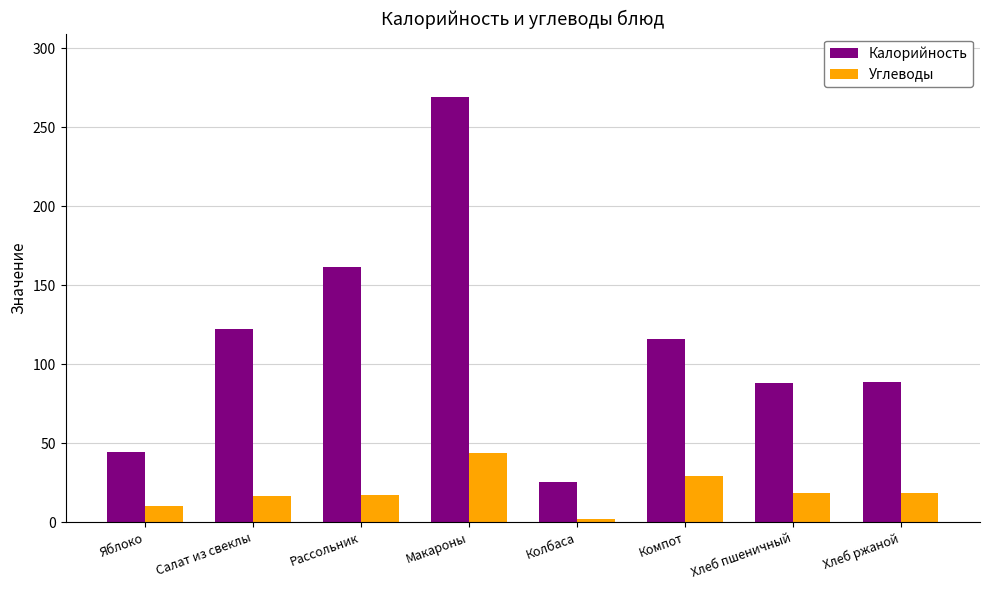

How many bars are there in total?

16